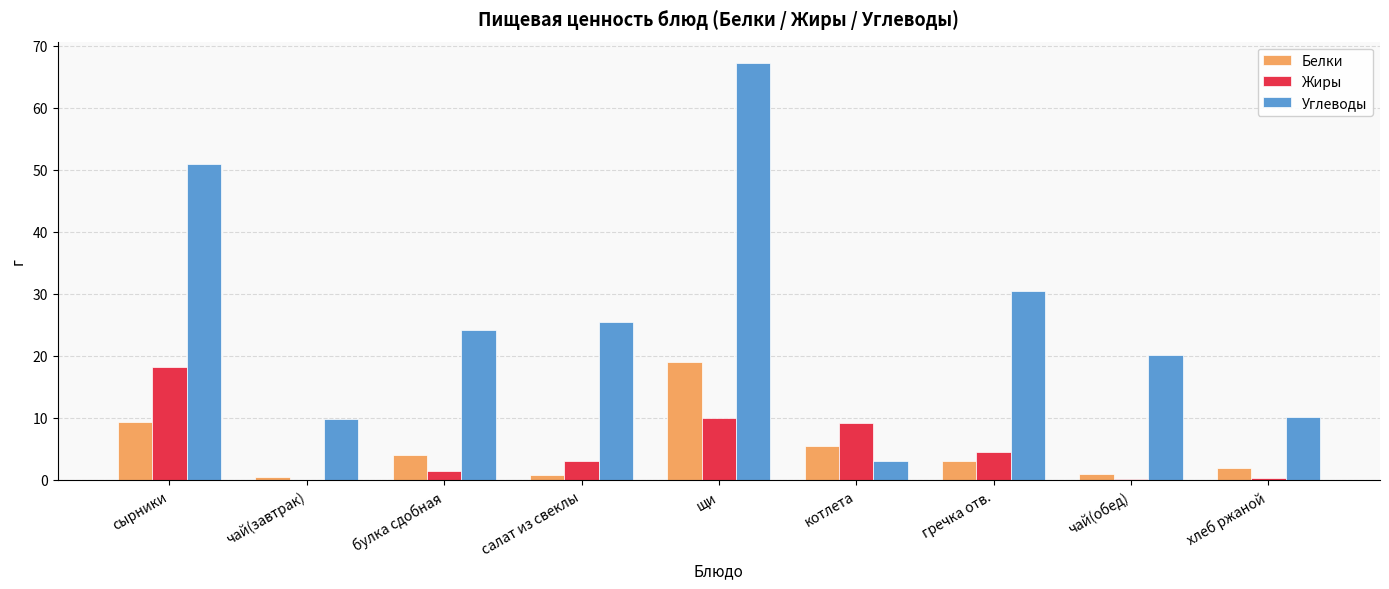

At which label does Белки reach its peak?

щи